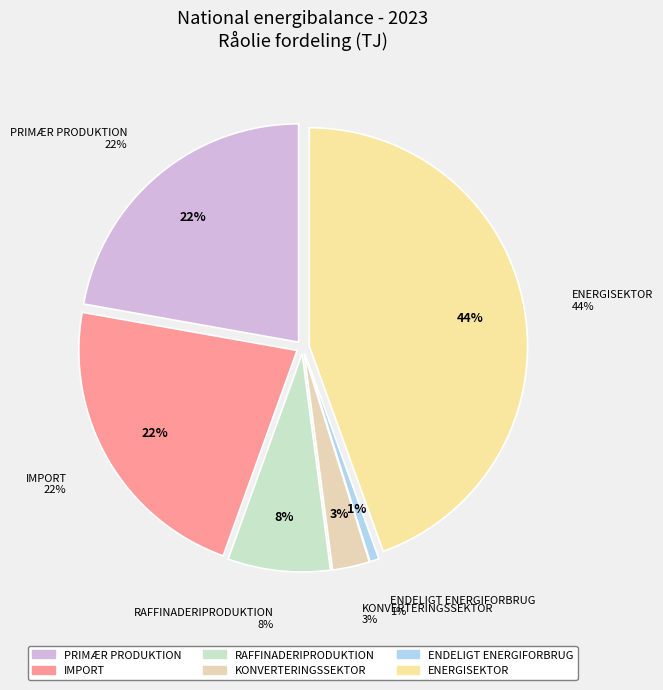

Count the number of slices in the pie.

6